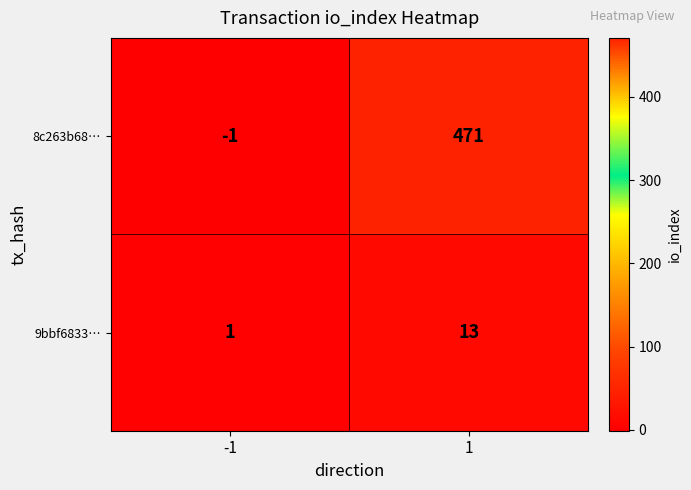

The 9bbf6833… series shows 20 at 1. True or false?

False